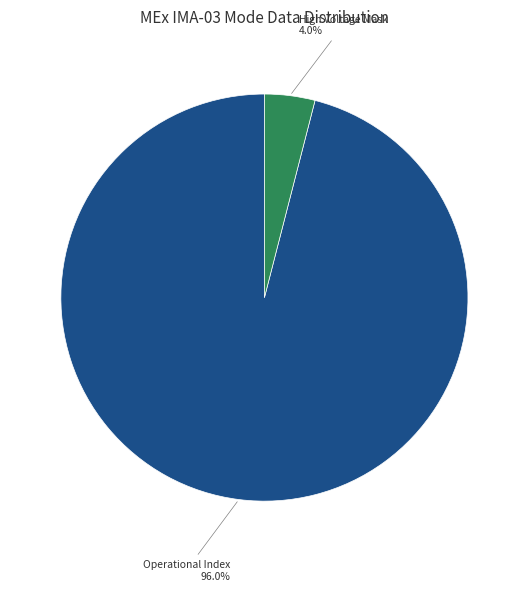

What is the ratio of the value at Operational Index to the value at High Voltage Mask?

24.0